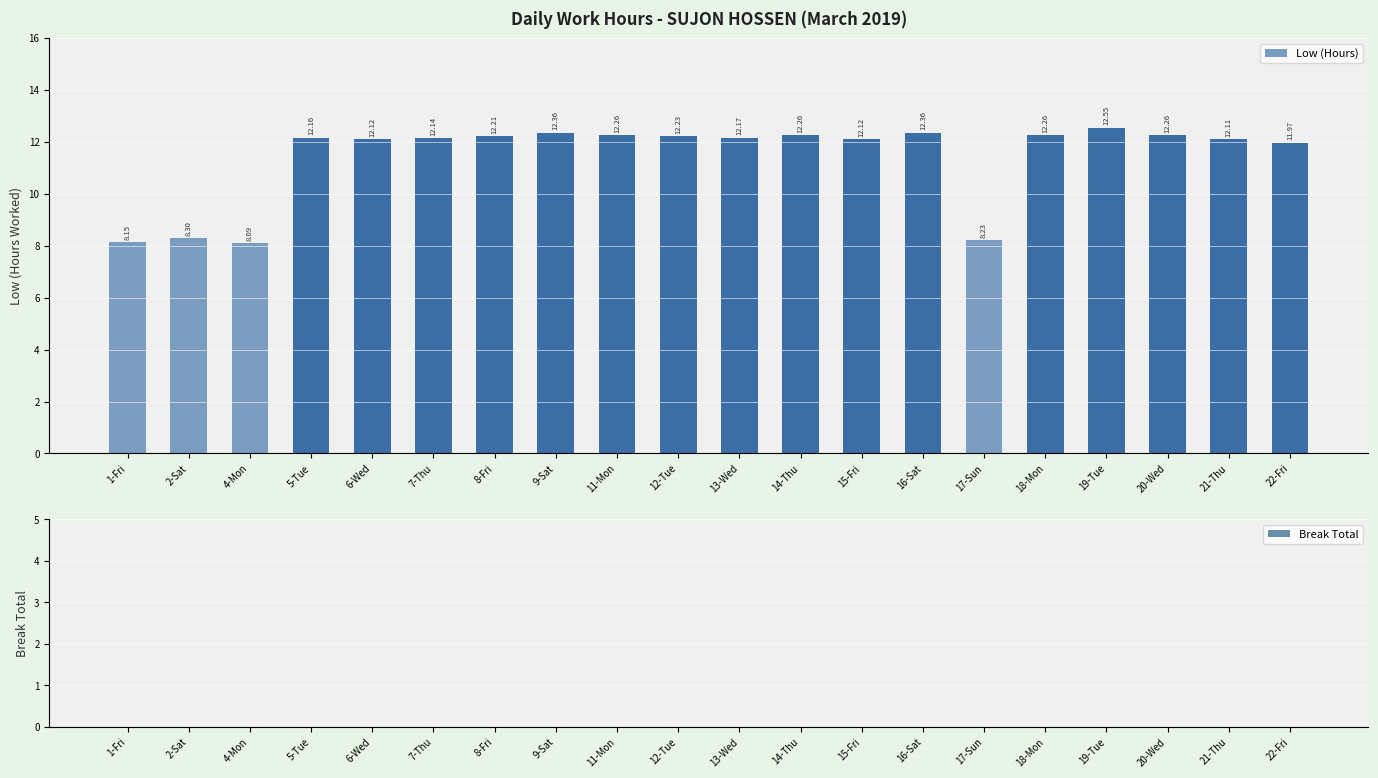

What is the sum of the values at 18-Mon and 1-Fri?

20.4